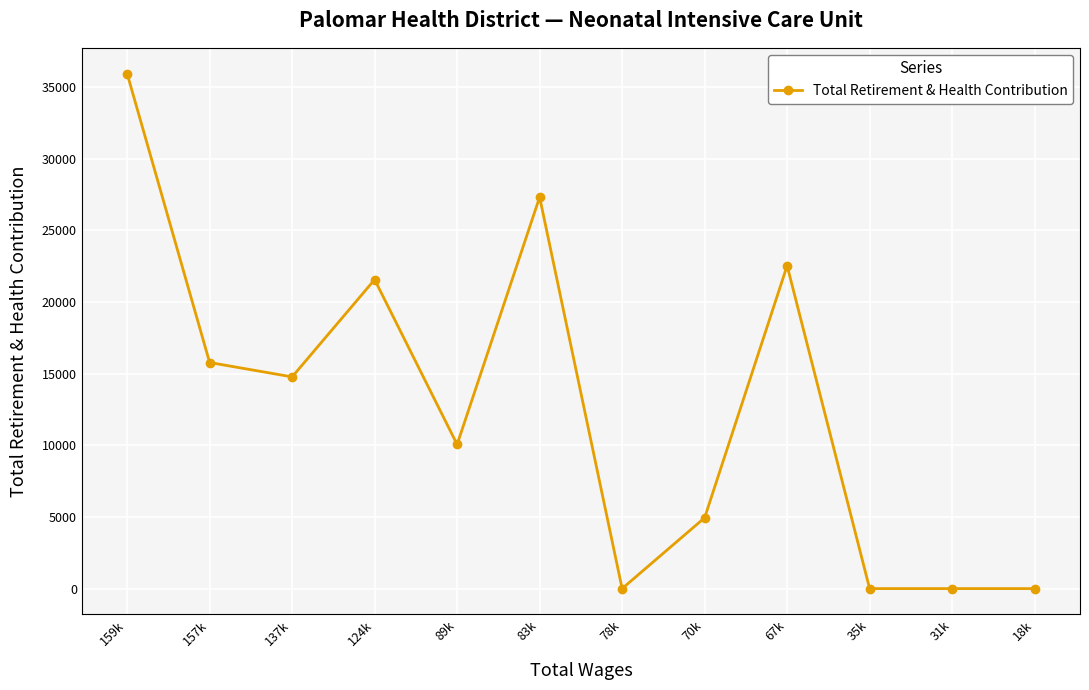

What position from the left is 157k?

2